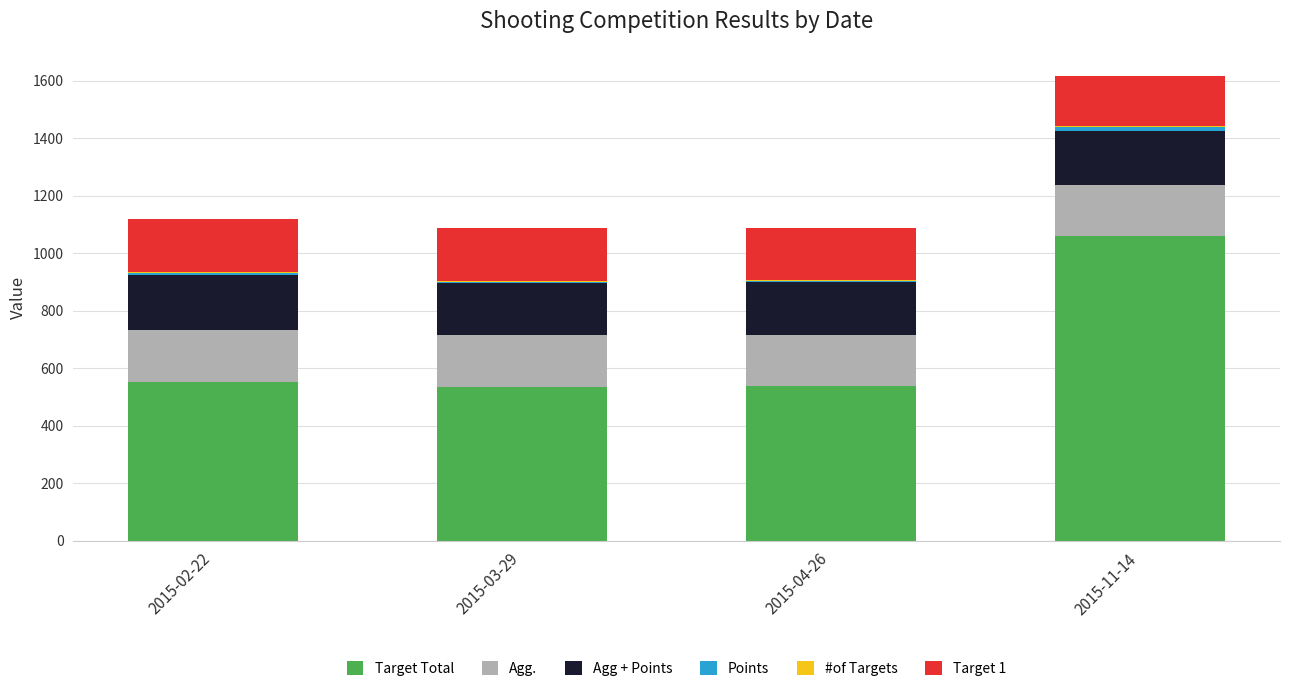

What is the total value across all series at 2015-04-26?

1087.7